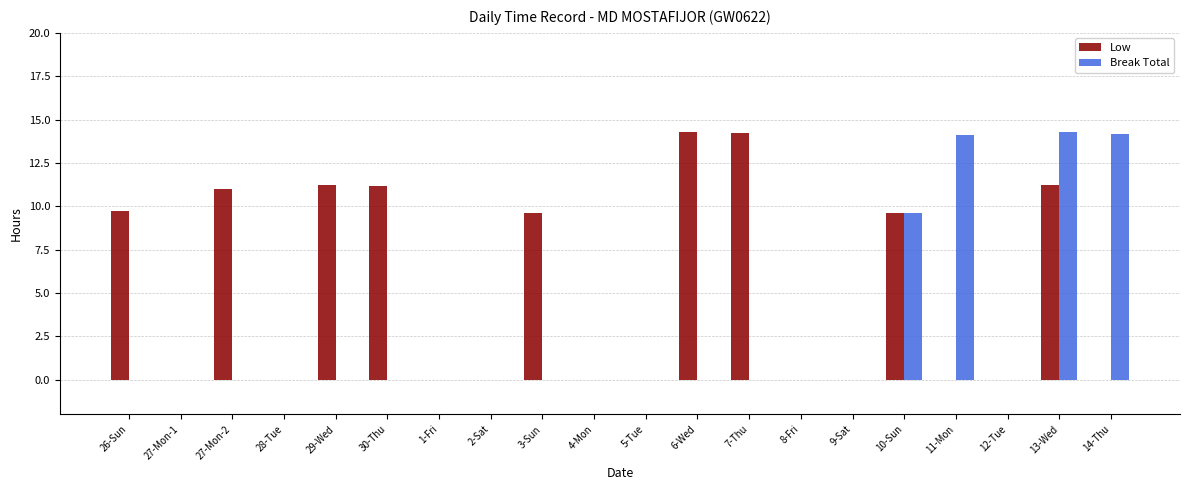

Are the bars horizontal?

No